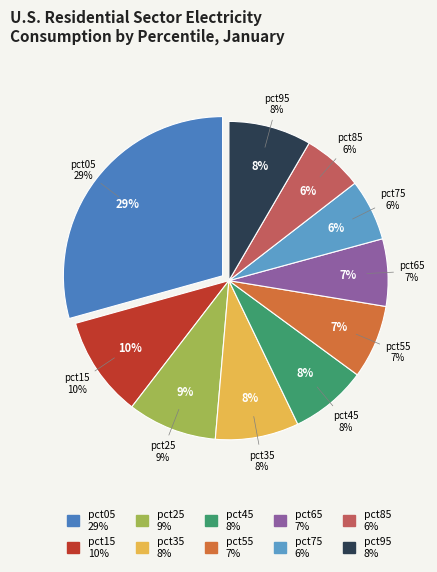

What portion of the pie excludes pct15?

89.8%